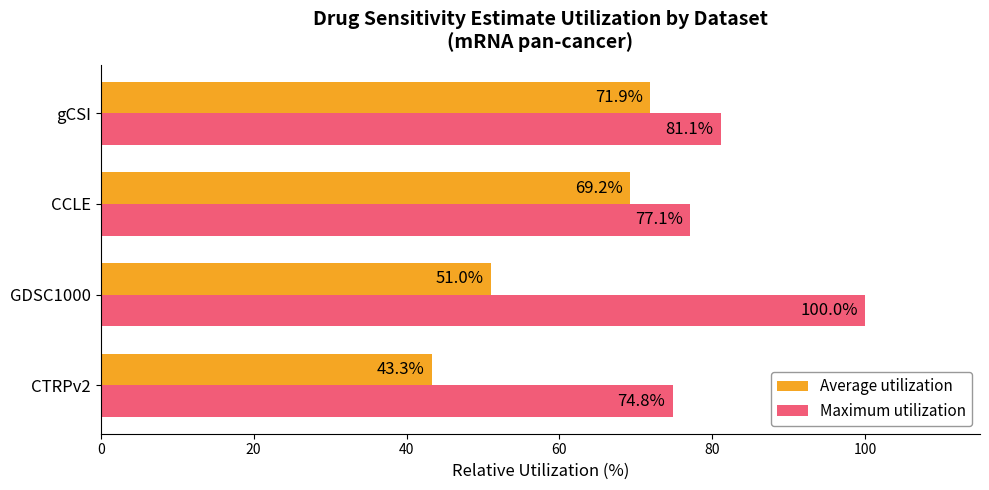

What is the difference between the highest and lowest values at gCSI?

9.2